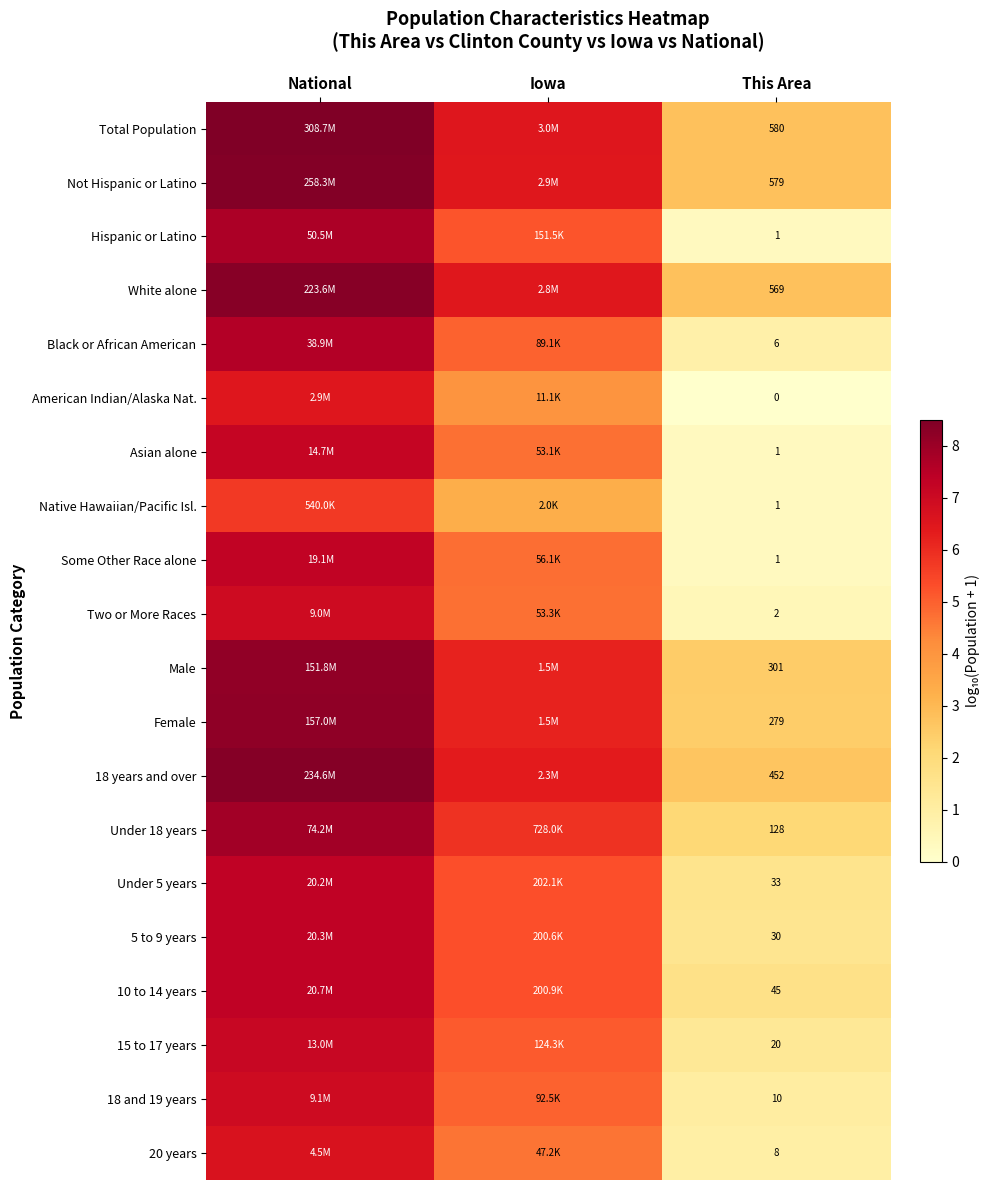

Is the value of Black or African American at This Area greater than the value of Native Hawaiian/Pacific Isl. at This Area?

Yes